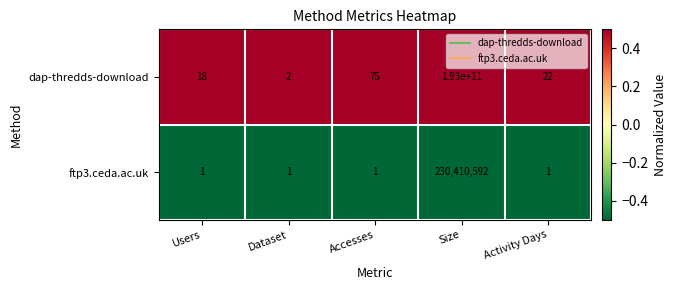

Which series has the largest range (max minus min)?

dap-thredds-download